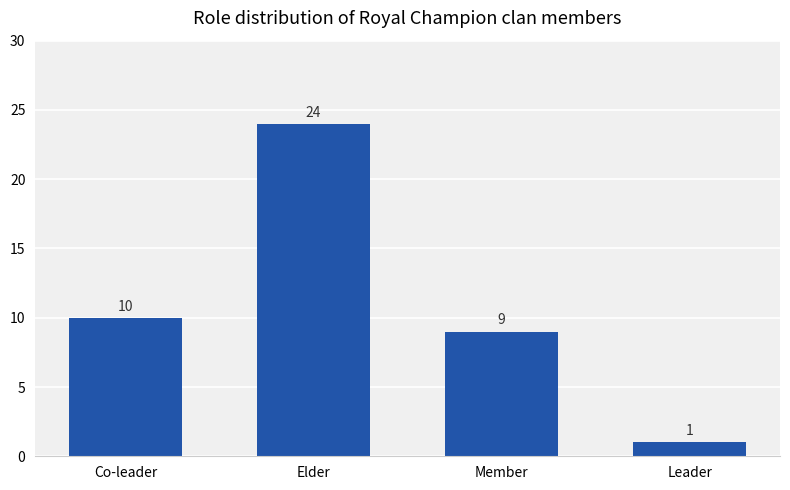

Count the number of categories in the chart.

4